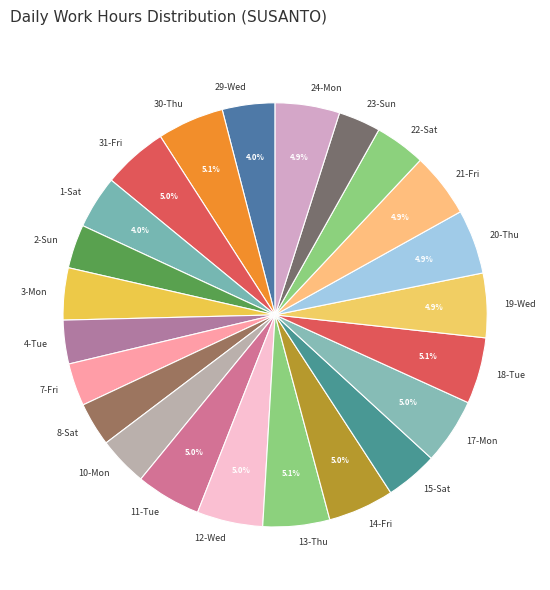

What is the ratio of the value at 13-Thu to the value at 30-Thu?

1.0